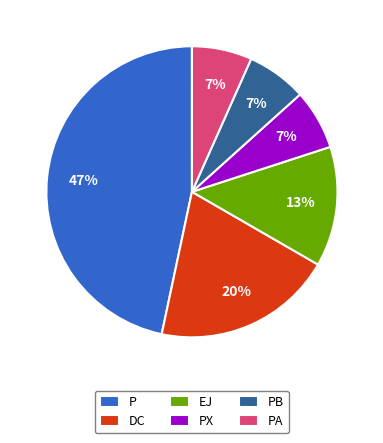

What is the largest slice in the pie chart?

P